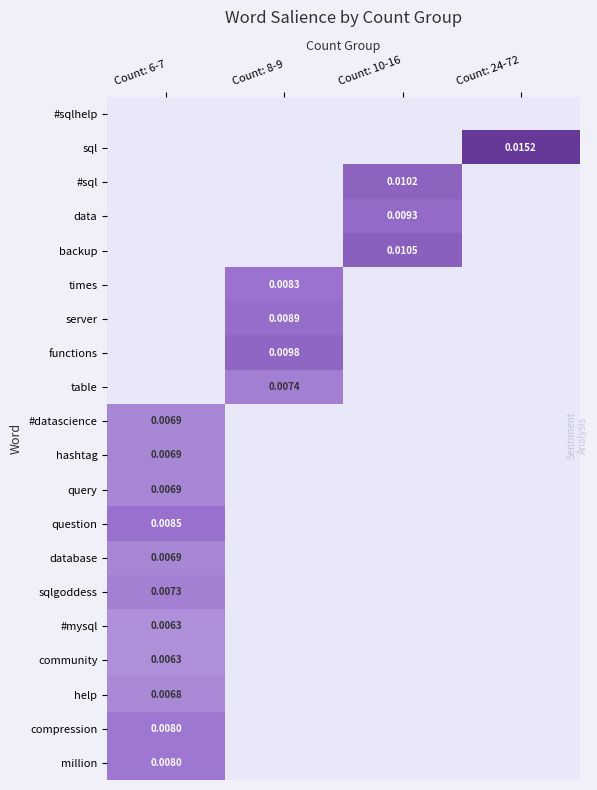

Is the value of #mysql at Count: 6-7 greater than the value of functions at Count: 8-9?

No